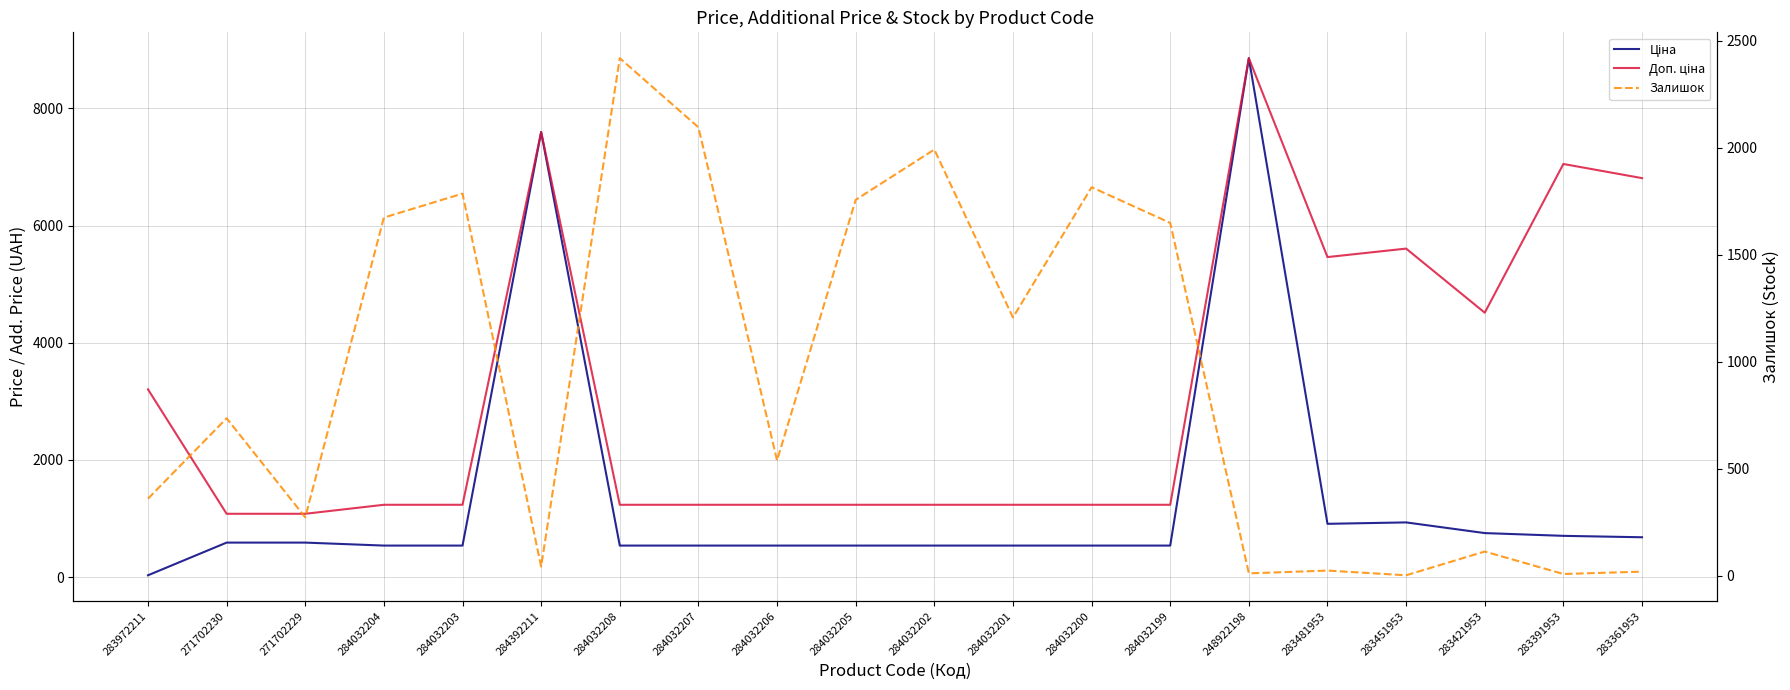

True or false: Доп. ціна and Ціна intersect in this chart.

False